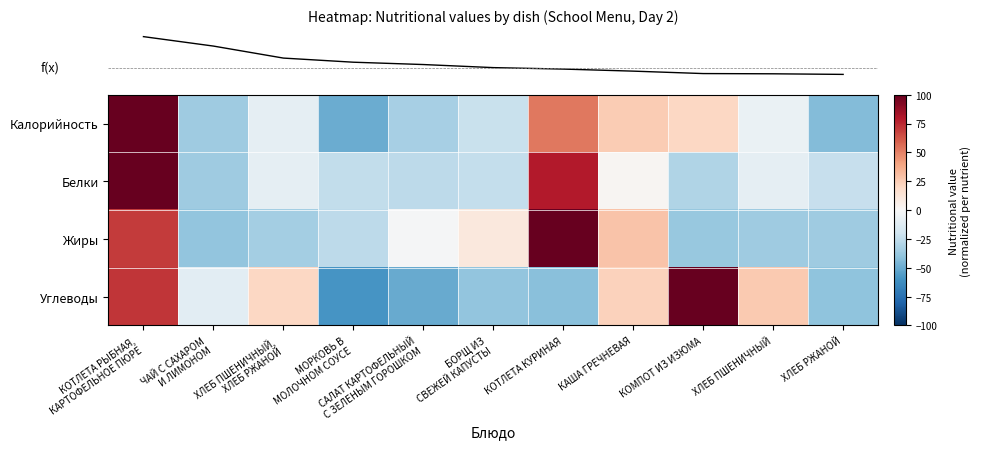

Count the number of data series in this chart.

4